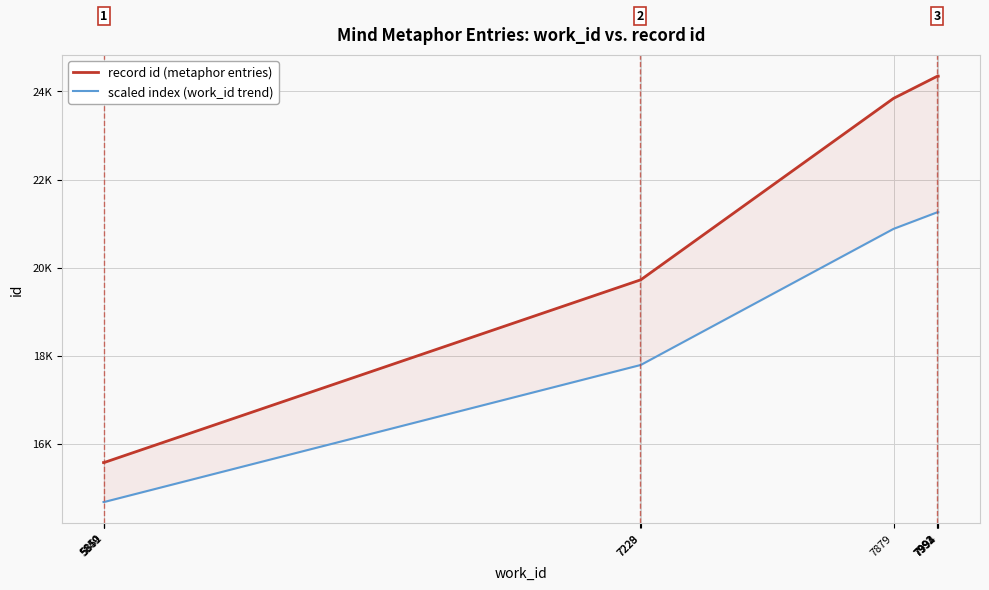

The value of scaled index (work_id trend) at 5851 is 5009. True or false?

False